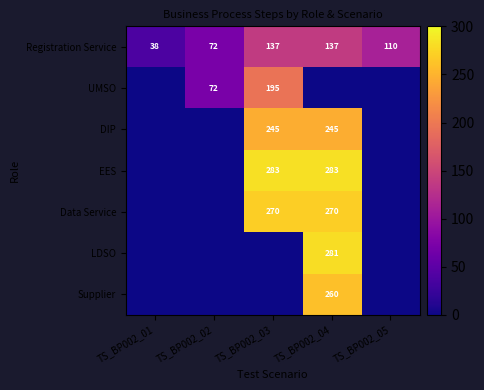

True or false: DIP has a value of 151 at TS_BP002_04.

False